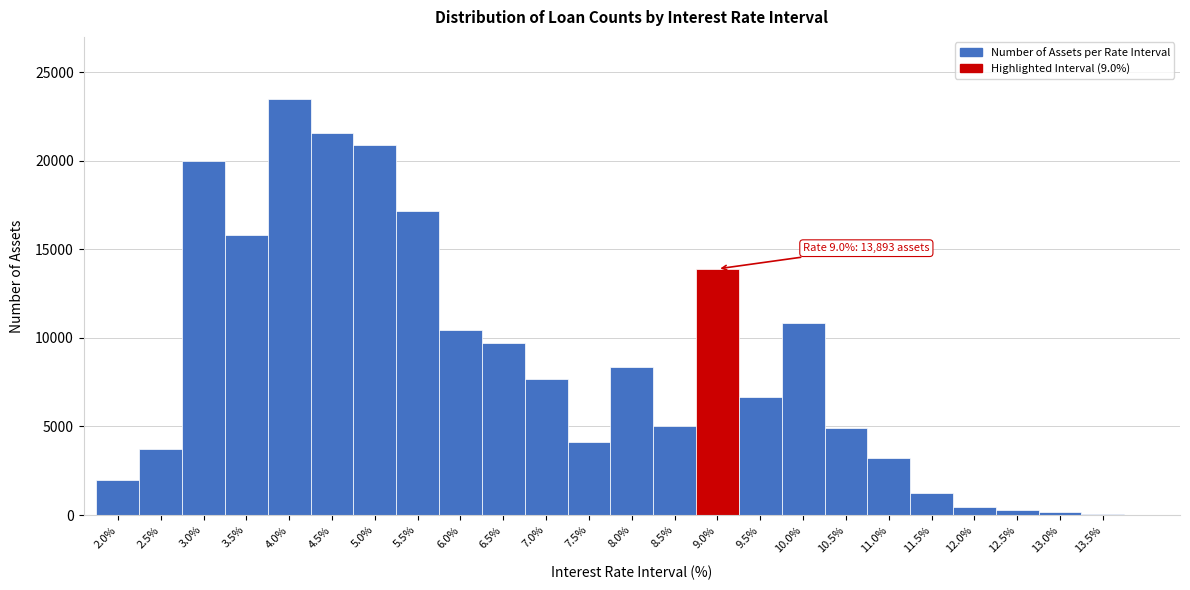

Over which range of the x-axis is the bar tallest?

3.75 to 4.25